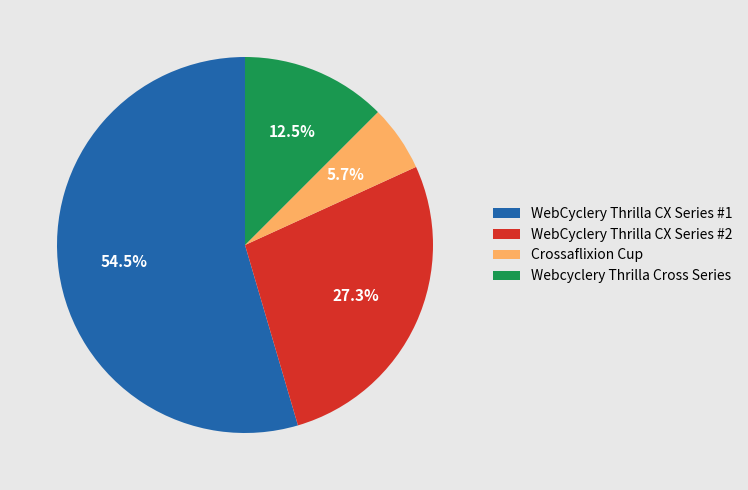

Which category has the biggest portion of the pie?

WebCyclery Thrilla CX Series #1